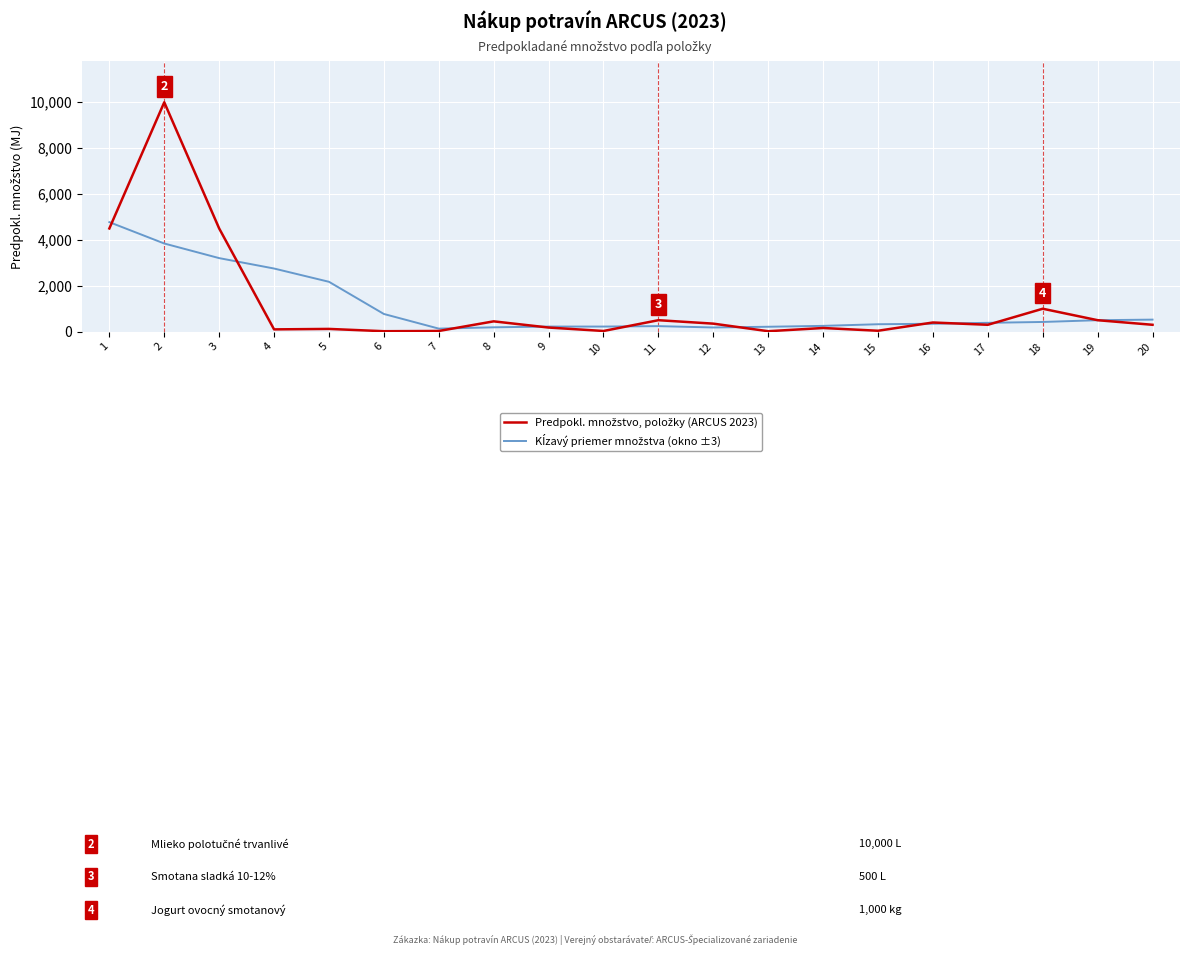

What is the greatest value displayed?

10000.0